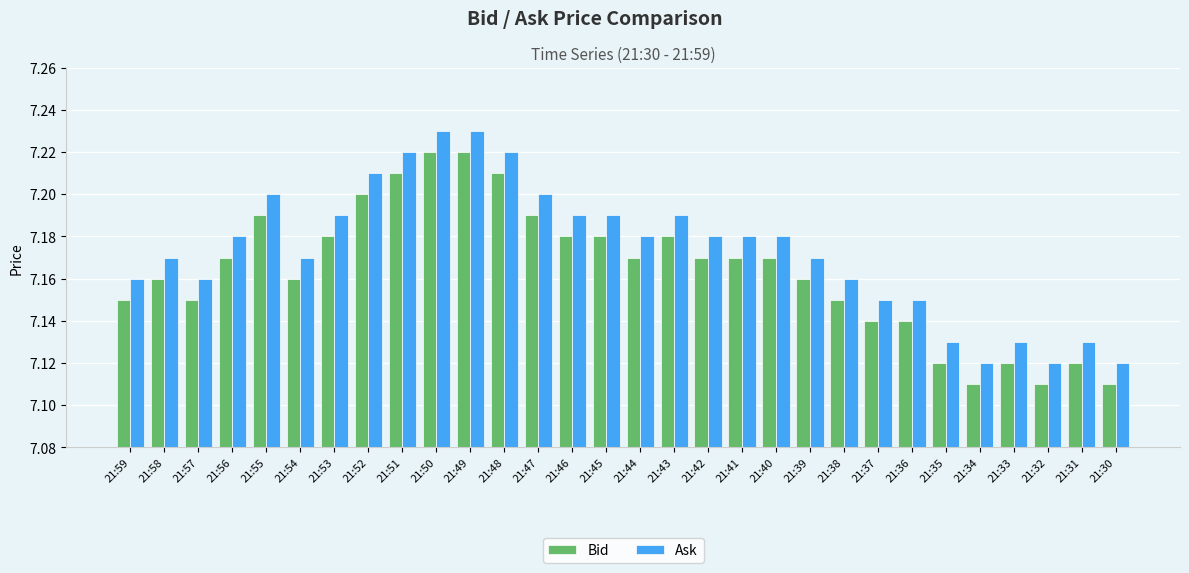

At how many categories does at least one series exceed 7?

30